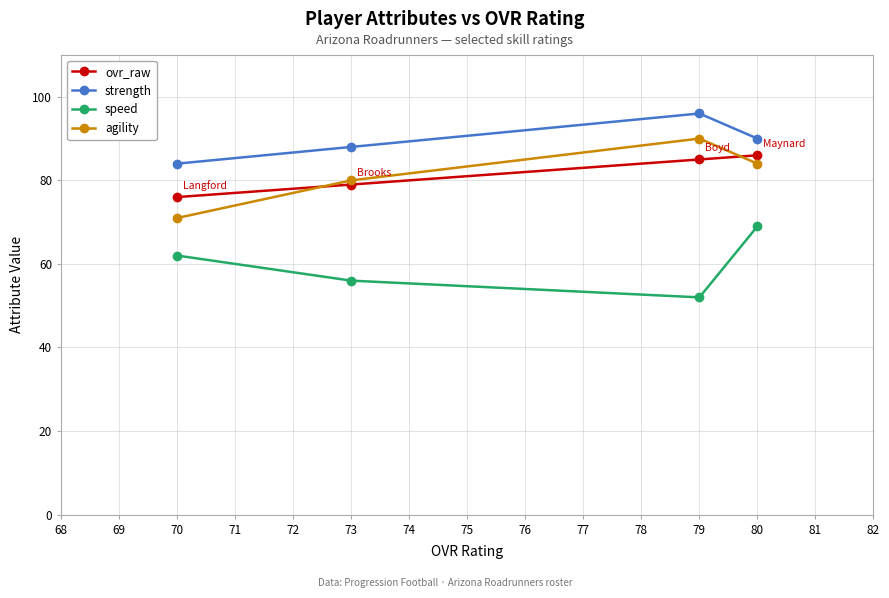

At which category is the sum across all series the highest?

80